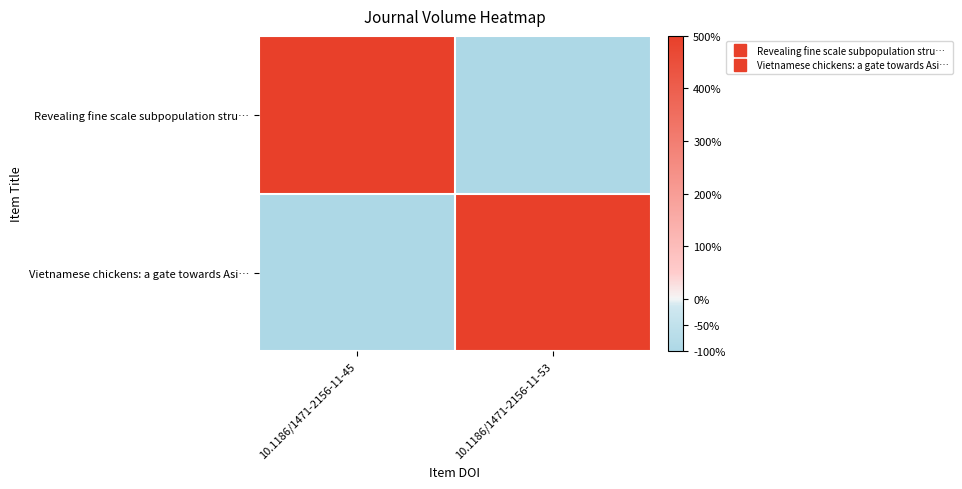

At 10.1186/1471-2156-11-45, list the series in order from smallest to largest.

Vietnamese chickens: a gate towards Asi…, Revealing fine scale subpopulation stru…